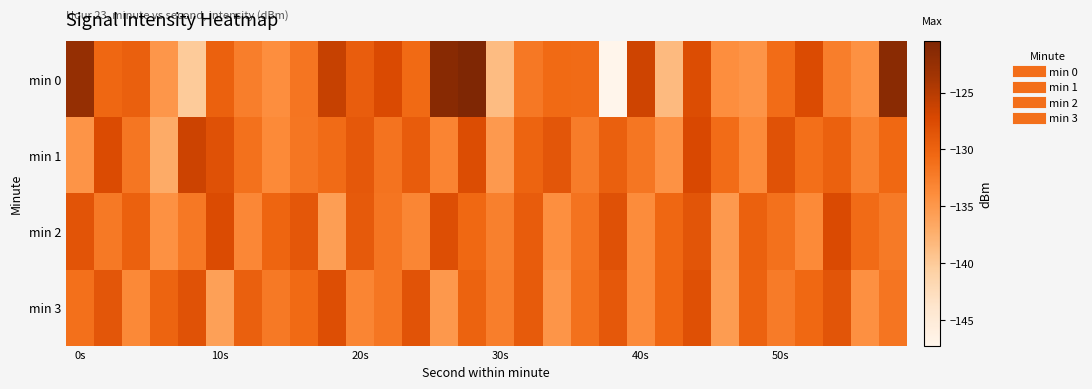

At which category is the sum across all series the highest?

14